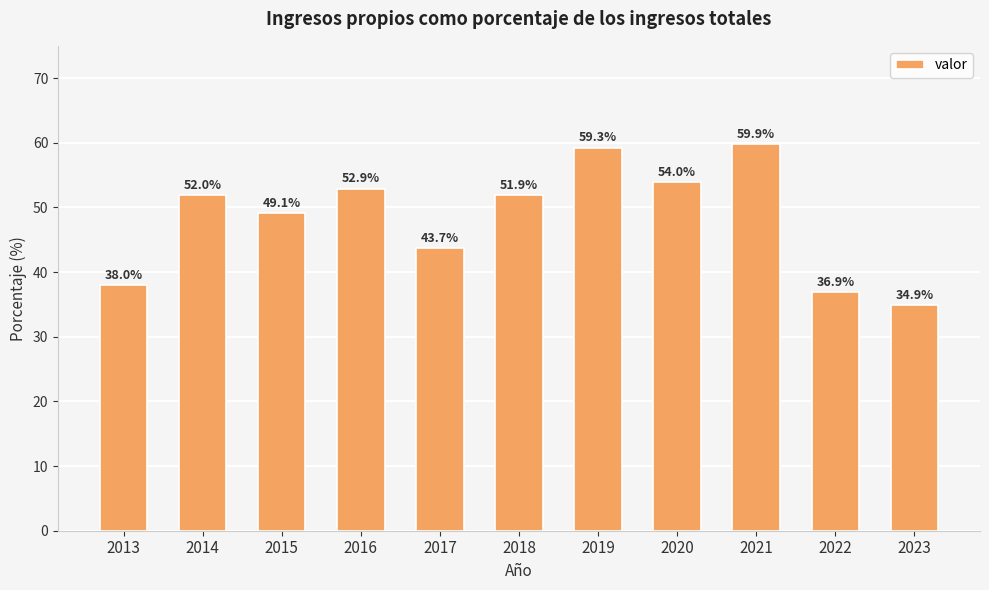

List the labels in order of value, smallest first.

2023, 2022, 2013, 2017, 2015, 2018, 2014, 2016, 2020, 2019, 2021